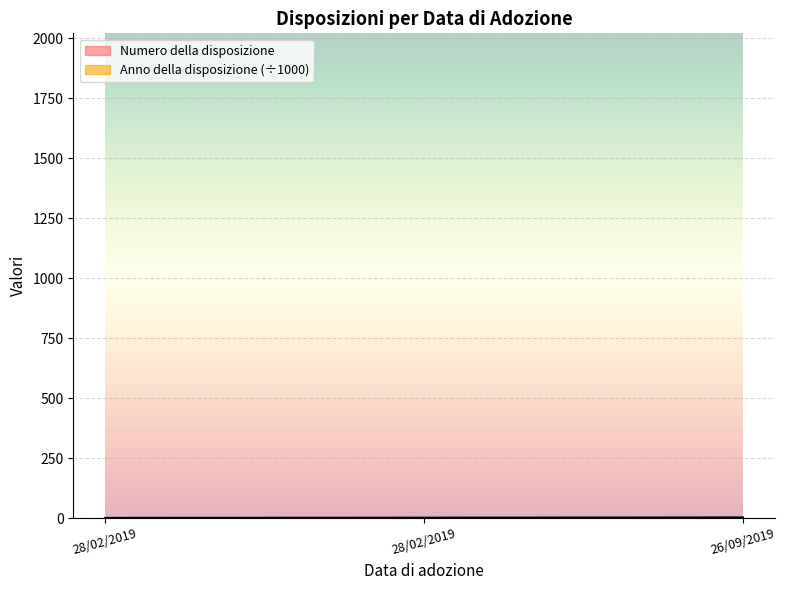

What is the change in value from 28/02/2019 to 26/09/2019?

+2